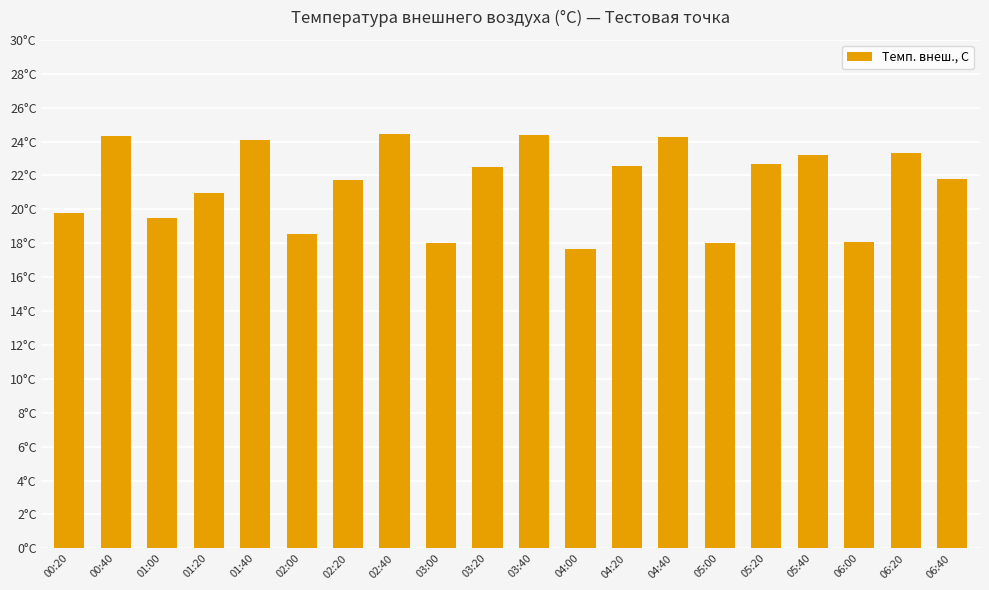

The chart shows a value of 24.5 at 02:40. True or false?

True